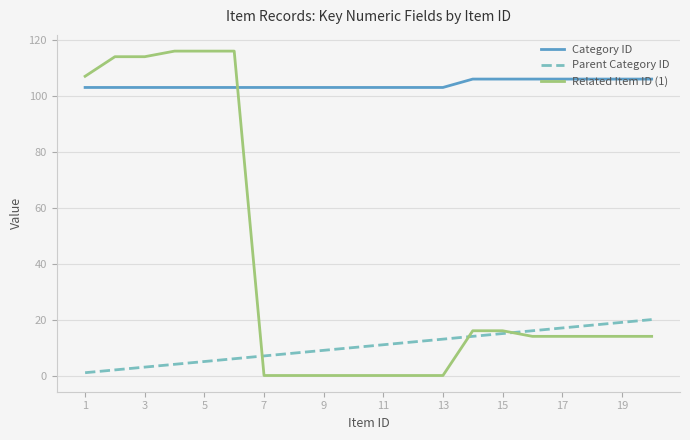

Does the chart have visible grid lines?

Yes